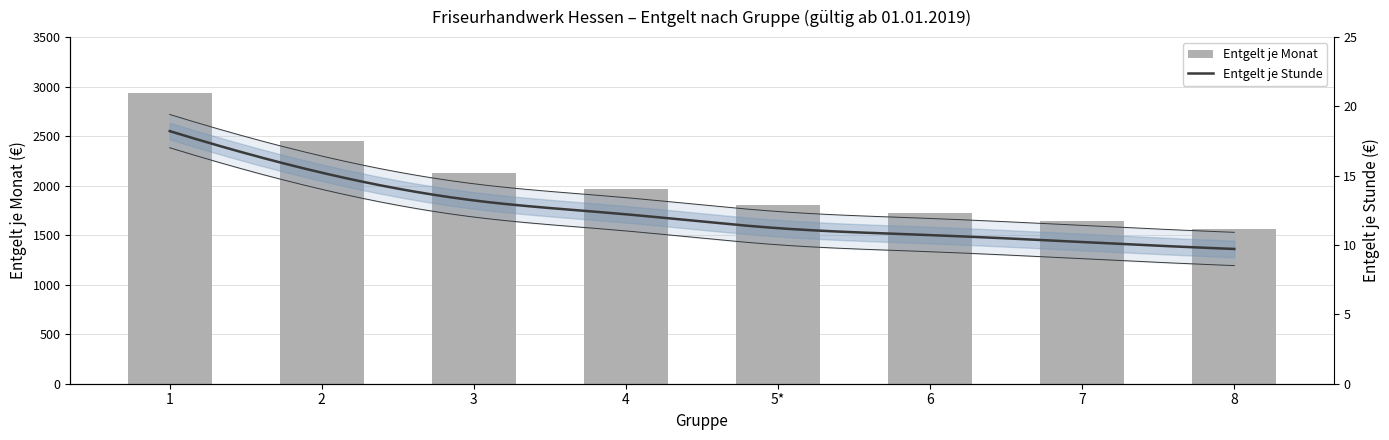

List the labels in order of value, largest first.

1, 2, 3, 4, 5*, 6, 7, 8